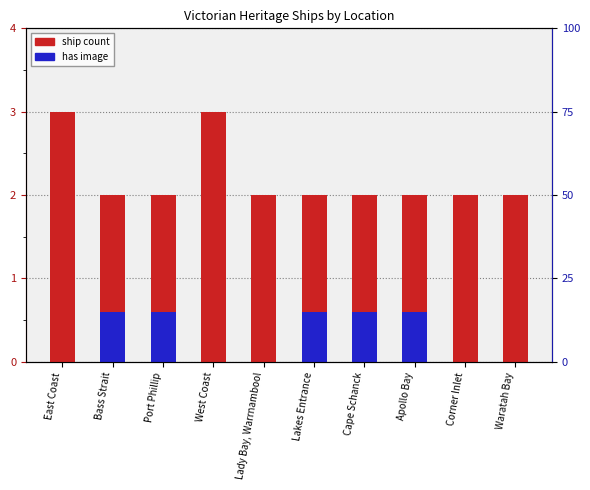

At which category is the sum across all series the highest?

East Coast